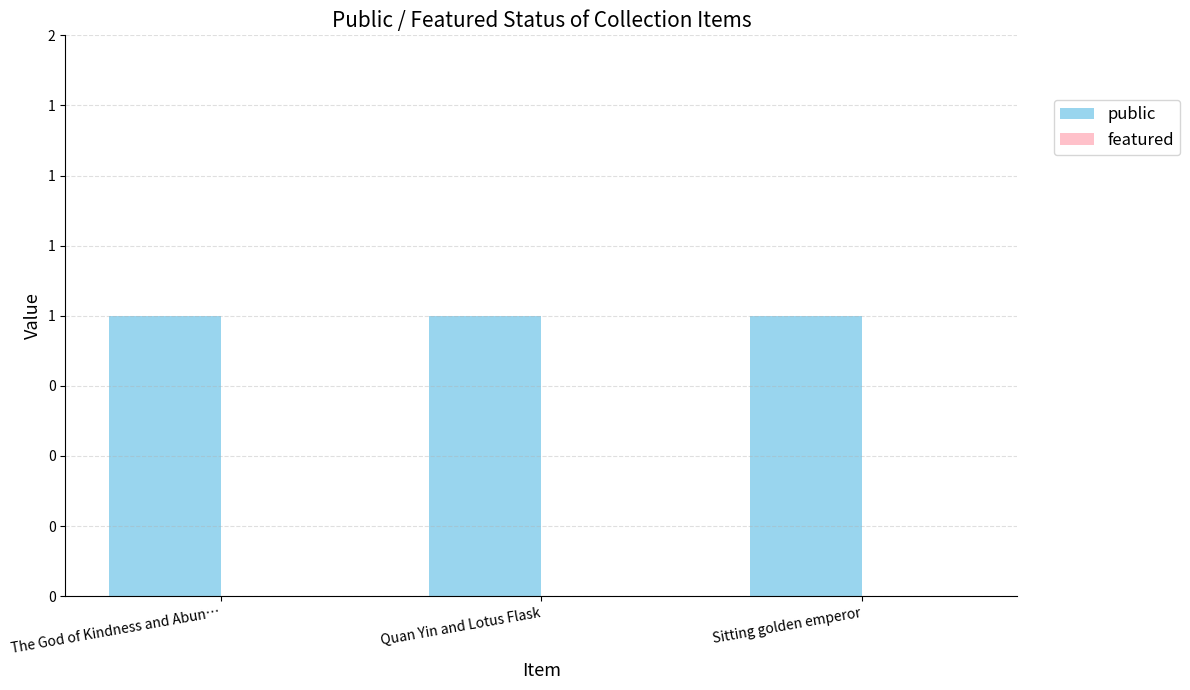

The public series shows 2 at Sitting golden emperor. True or false?

False